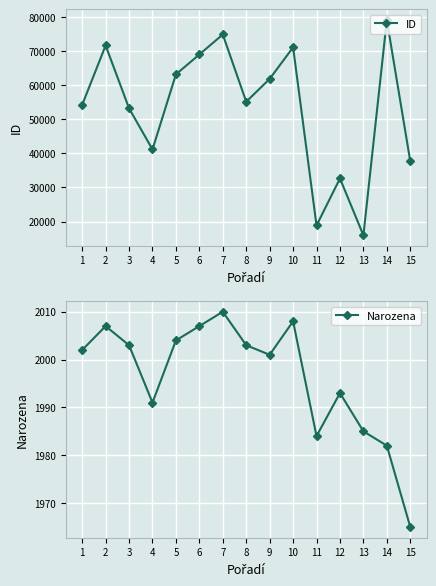

Rank the series by their average value, from highest to lowest.

ID, Narozena